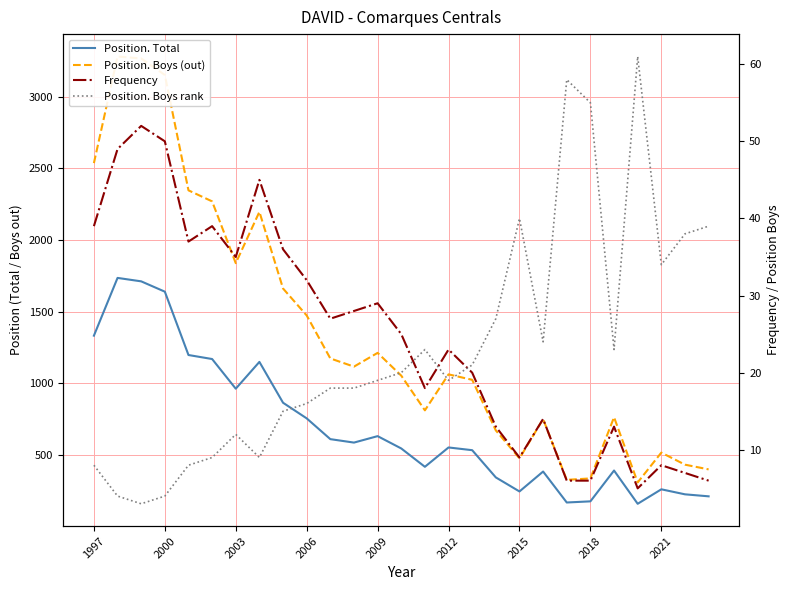

Which category has the highest value in the Position. Boys (out) series?

2000